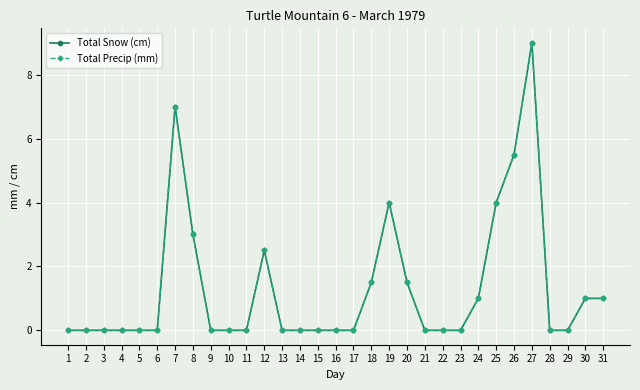

Between 14 and 15, which series saw the biggest shift?

Total Snow (cm)